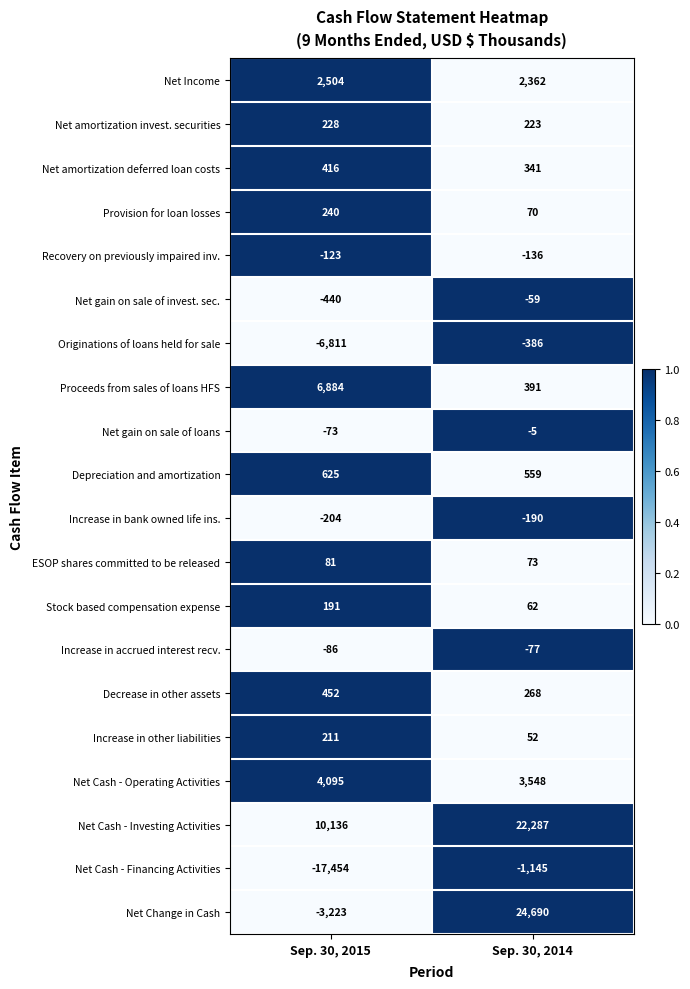

Count the number of categories in the chart.

2